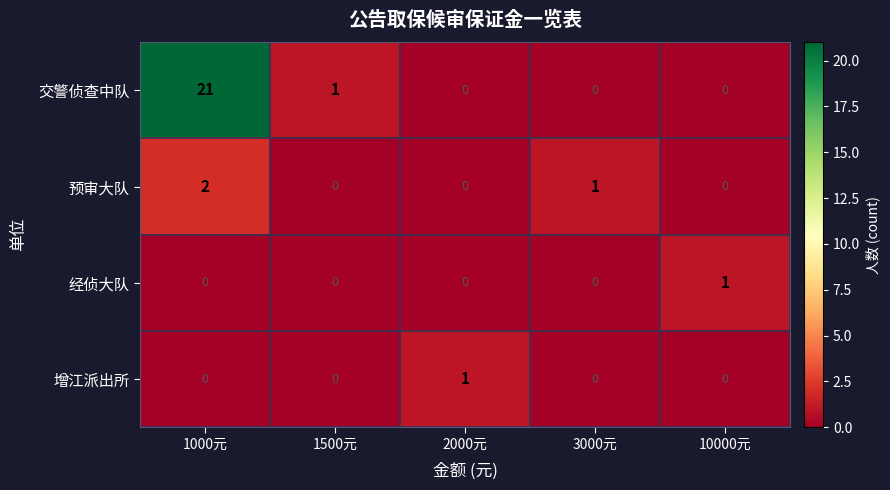

How many series are shown in this chart?

4